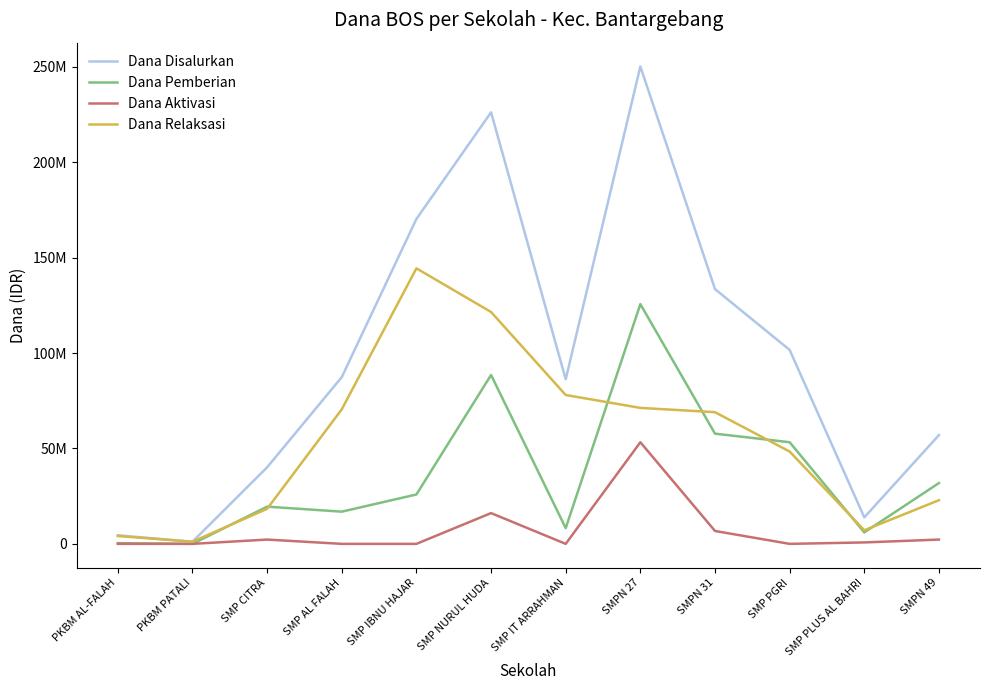

Is it true that Dana Disalurkan equals 2084826 at PKBM AL-FALAH?

False